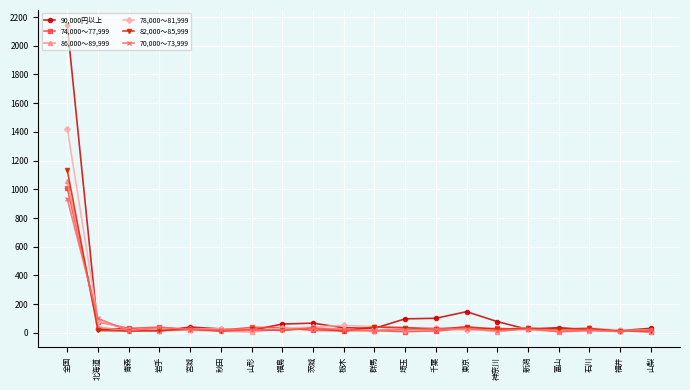

What is the difference between the second highest and minimum values in the 90,000円以上 series?

136